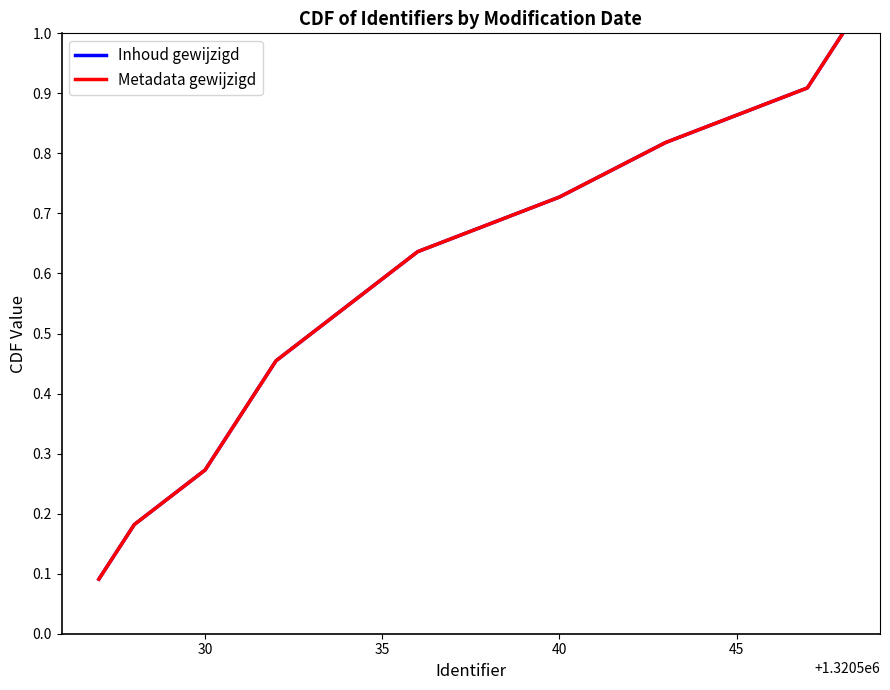

At how many categories does at least one series exceed 0?

11